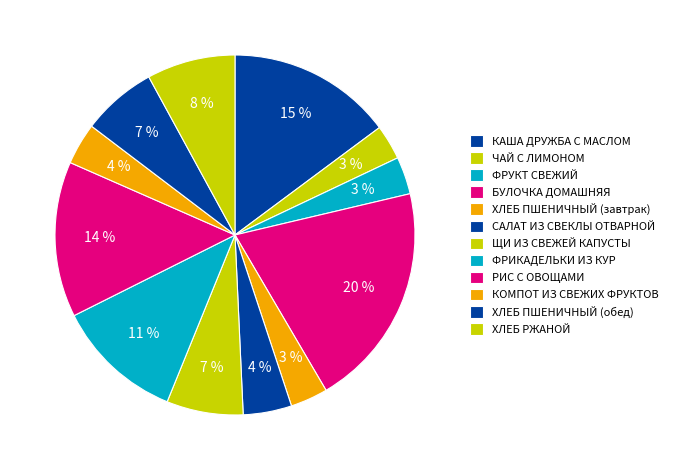

How many slices are in this pie chart?

12